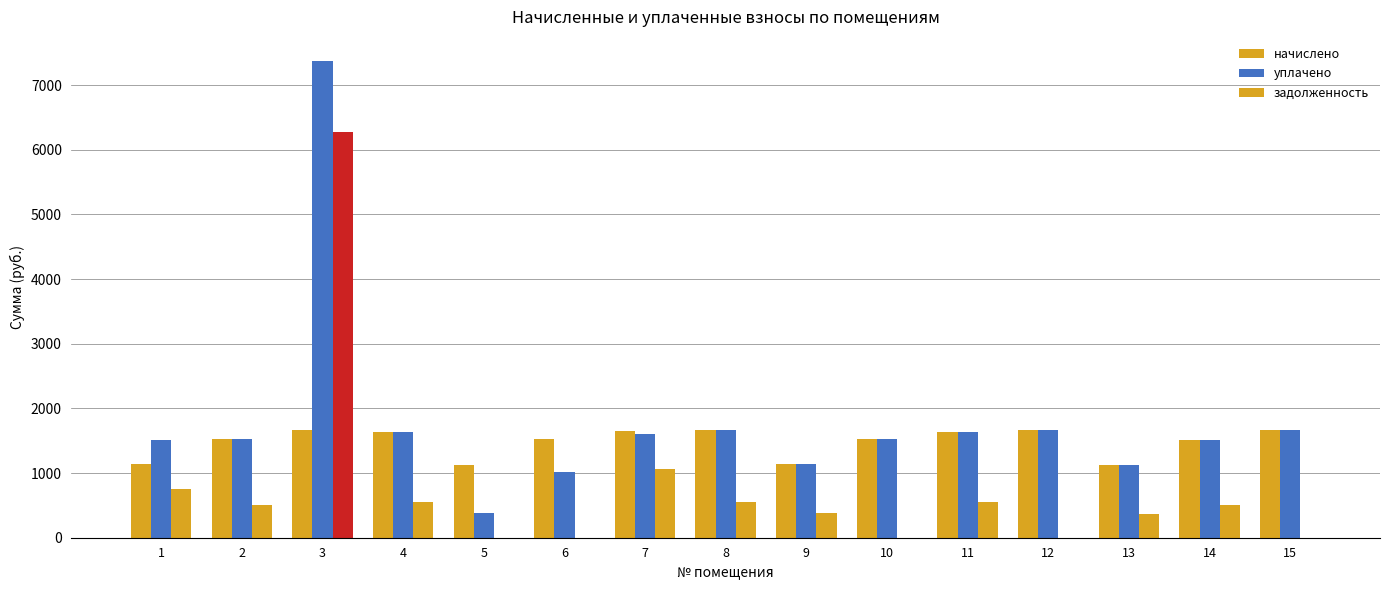

Between 6 and 15, which series saw the biggest shift?

уплачено